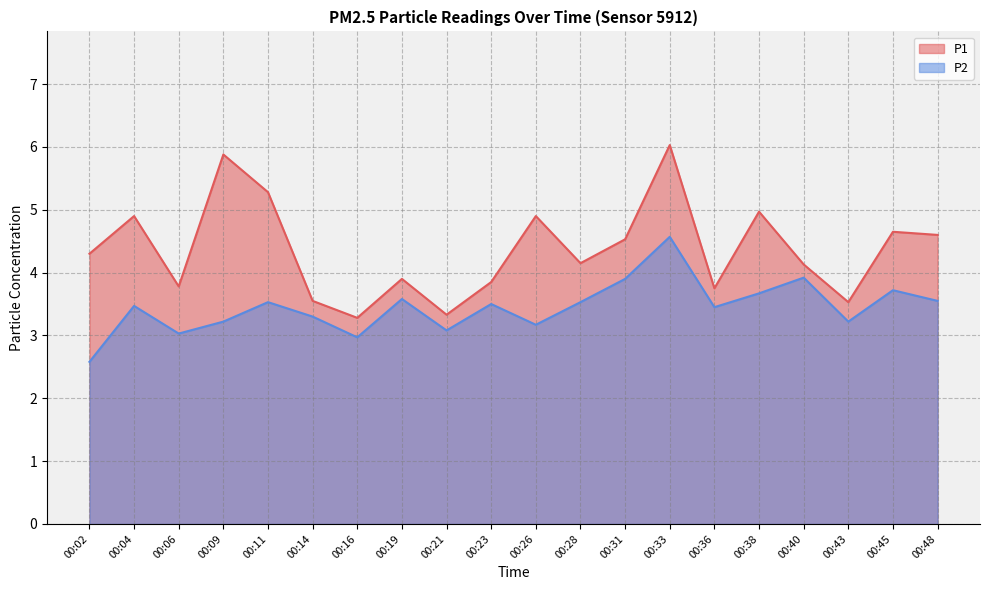

What is the difference between the maximum and minimum values in the P1 series?

2.8